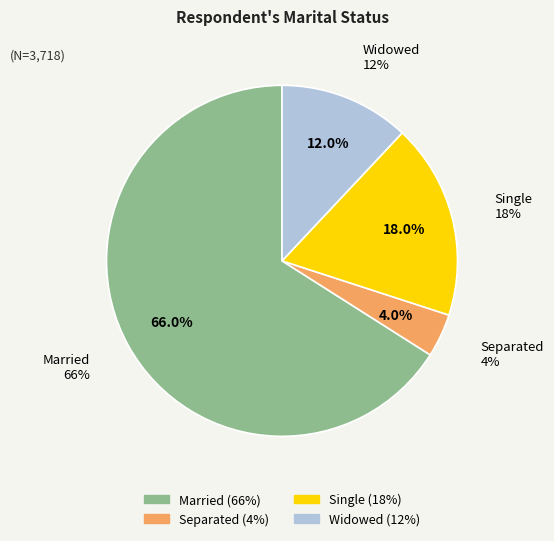

Approximately how many times larger is the value at Separated compared to Widowed?

0.3